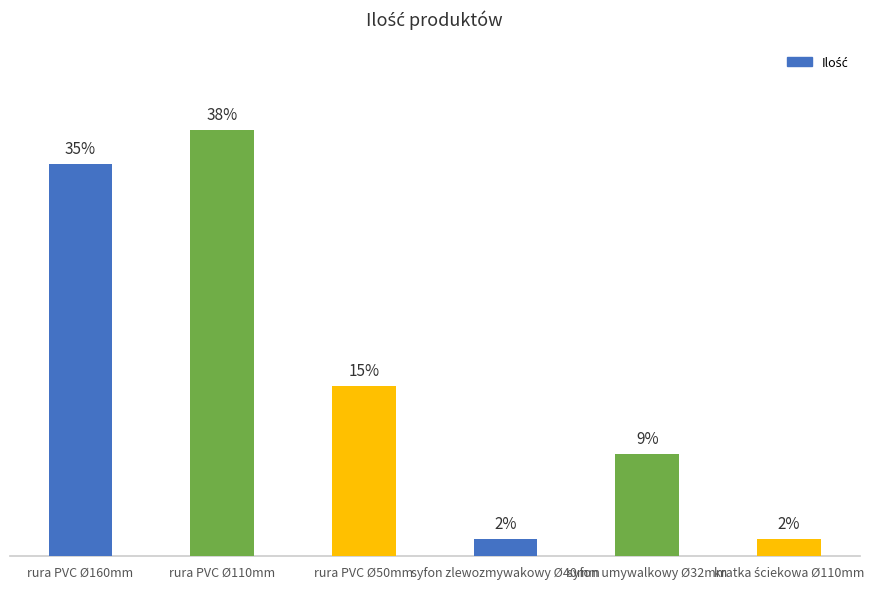

What is the label of the 5th bar from the left?

syfon umywalkowy Ø32mm